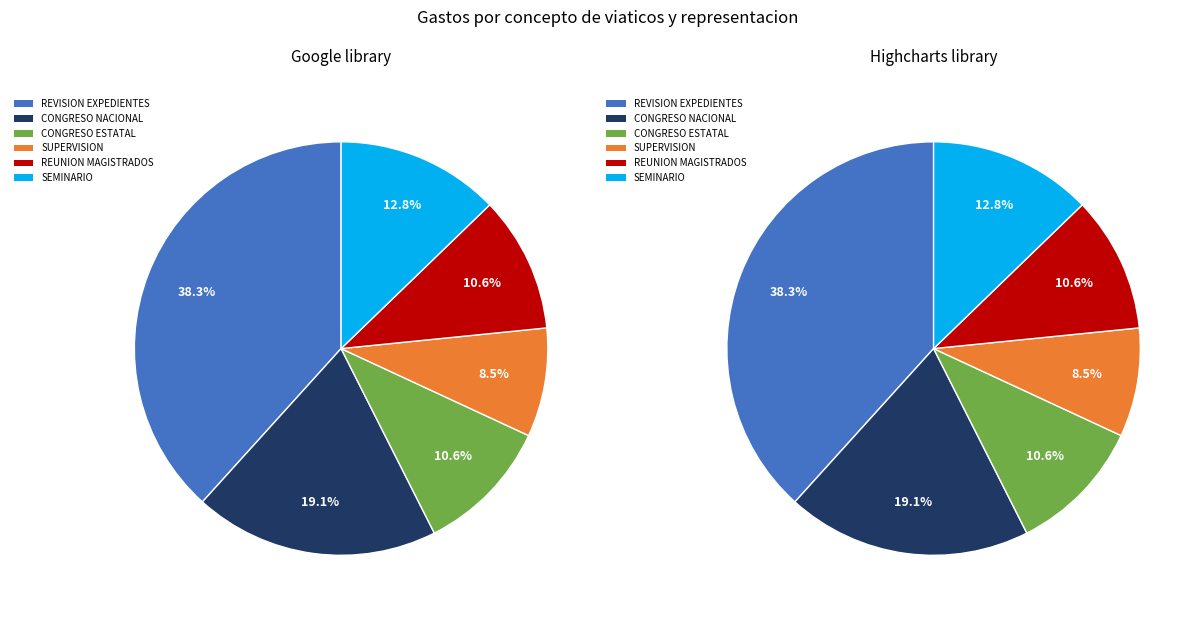

Is it true that MAGISTRADO PRESIDENTE (MAZATLAN - REVISION) is 20% of the pie?

False